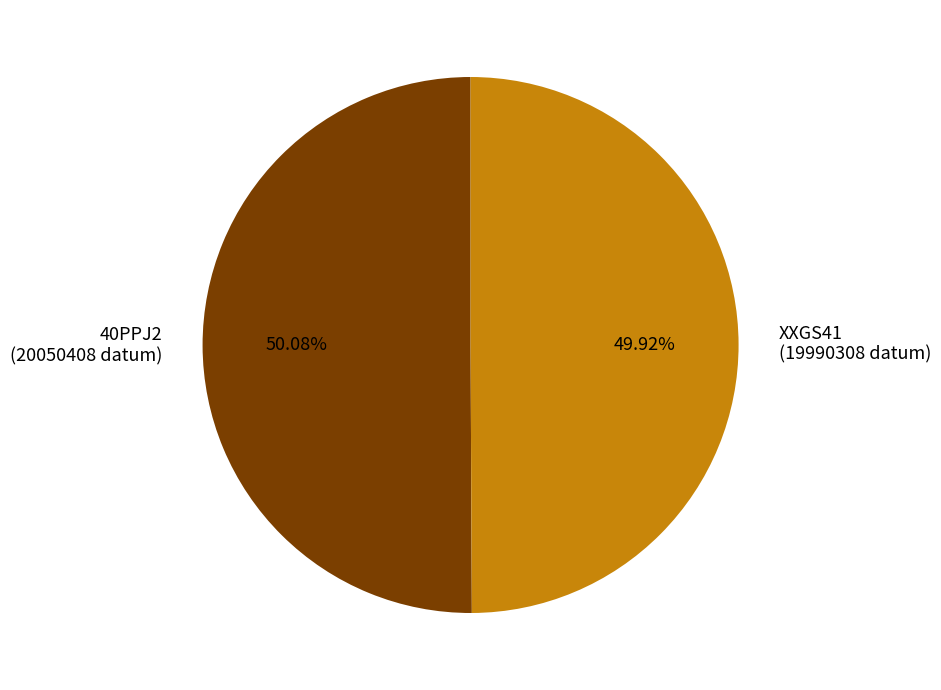

How many segments does this pie chart have?

2